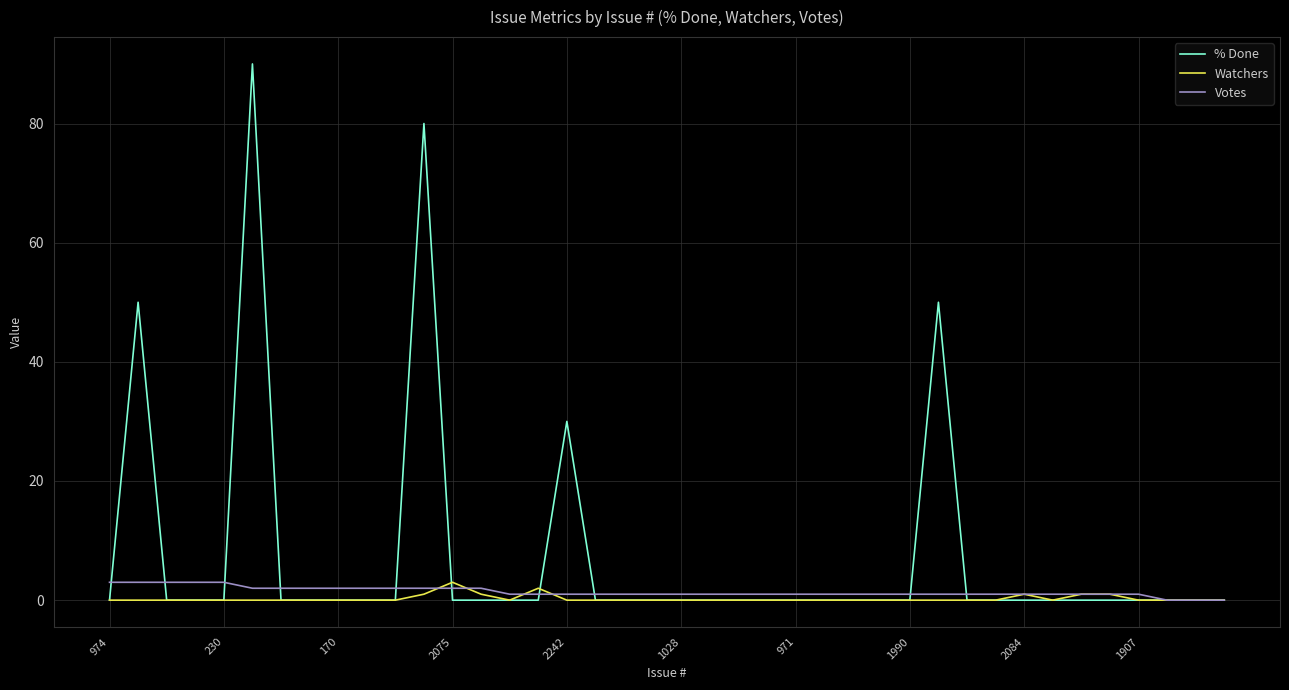

Which series has the largest range (max minus min)?

% Done